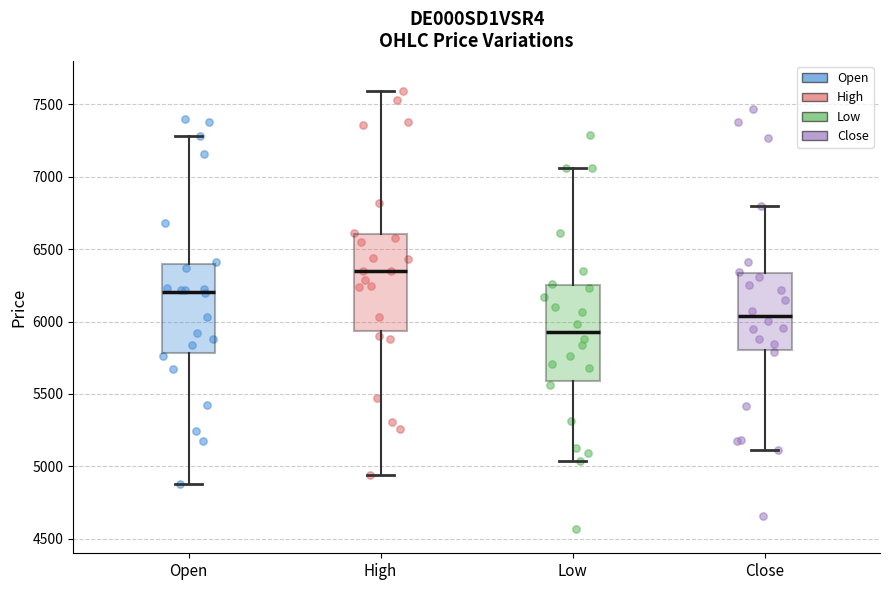

Where is the lower edge of the box for Open on the y-axis? The values are not printed on the chart, so give them approximately, as read against the axis.

5800